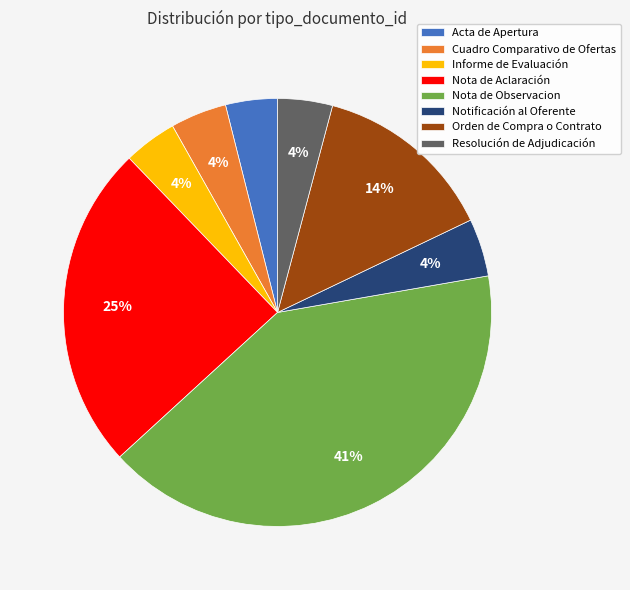

Does any single category account for the majority?

No